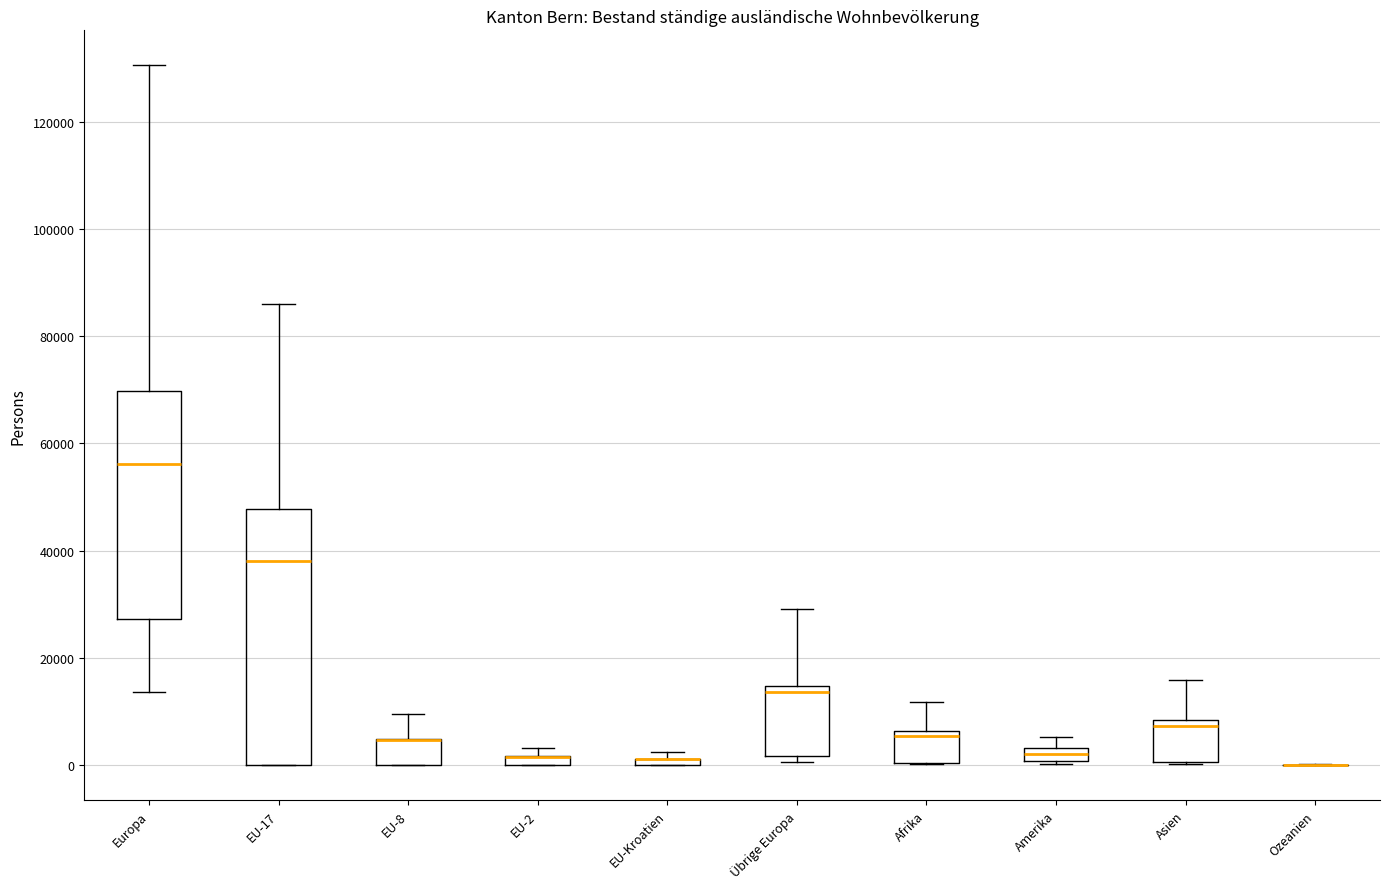

Which box is the tallest, from its lower edge to its upper edge?

EU-17